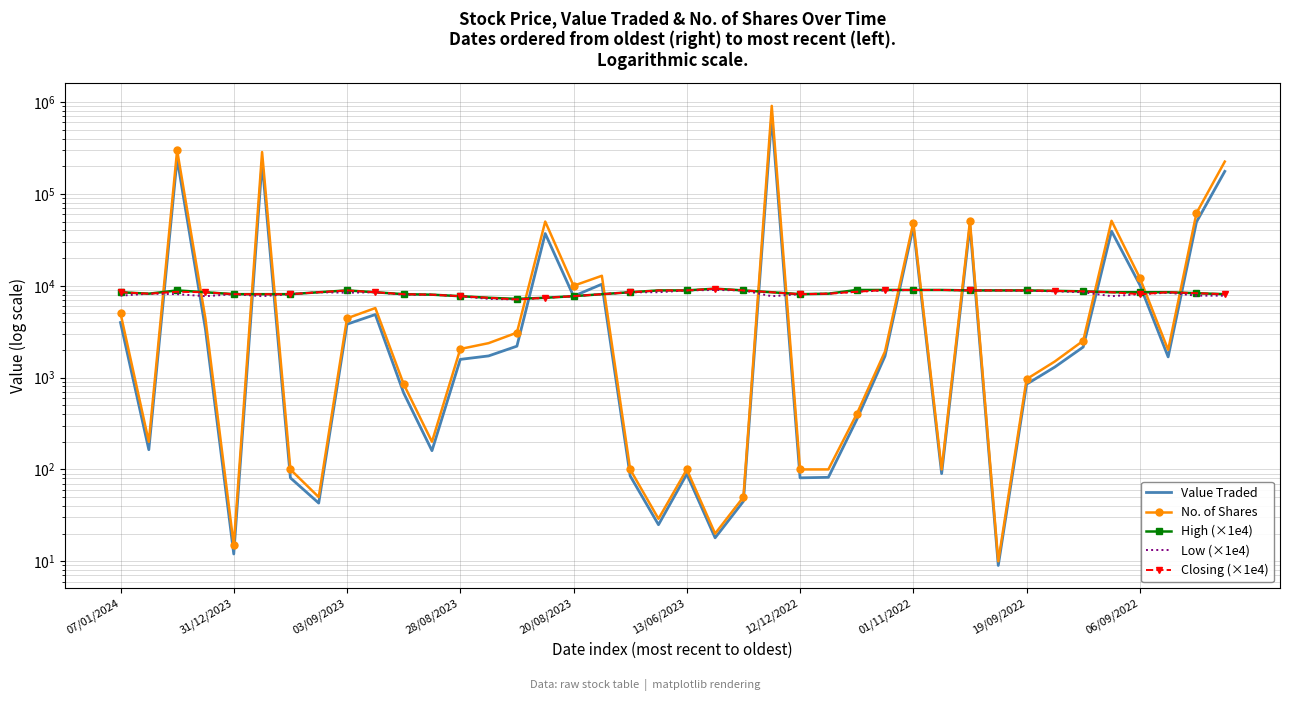

List the labels in order of Value Traded value, smallest first.

31, 20/08/2023, 21, 19, 01/11/2022, 22, 12/12/2022, 24, 25, 18, 20, 29, 11, 31/12/2023, 26, 10, 32, 33, 12, 37, 27, 13, 34, 14, 28/08/2023, 19/09/2022, 07/01/2024, 06/09/2022, 16, 36, 17, 15, 35, 28, 30, 38, 39, 13/06/2023, 03/09/2023, 23